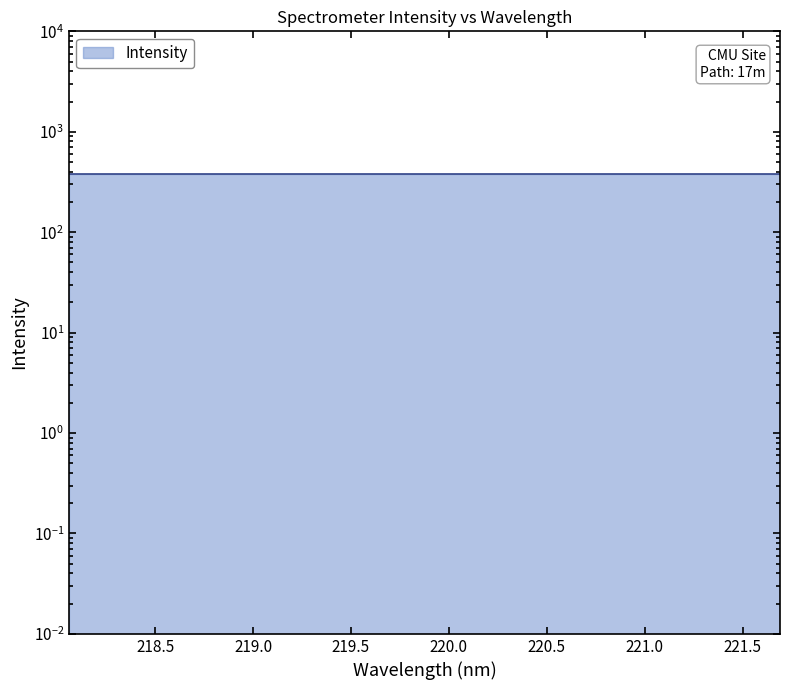

What is the change in value from 219.3979 to 220.1623?

+0.1